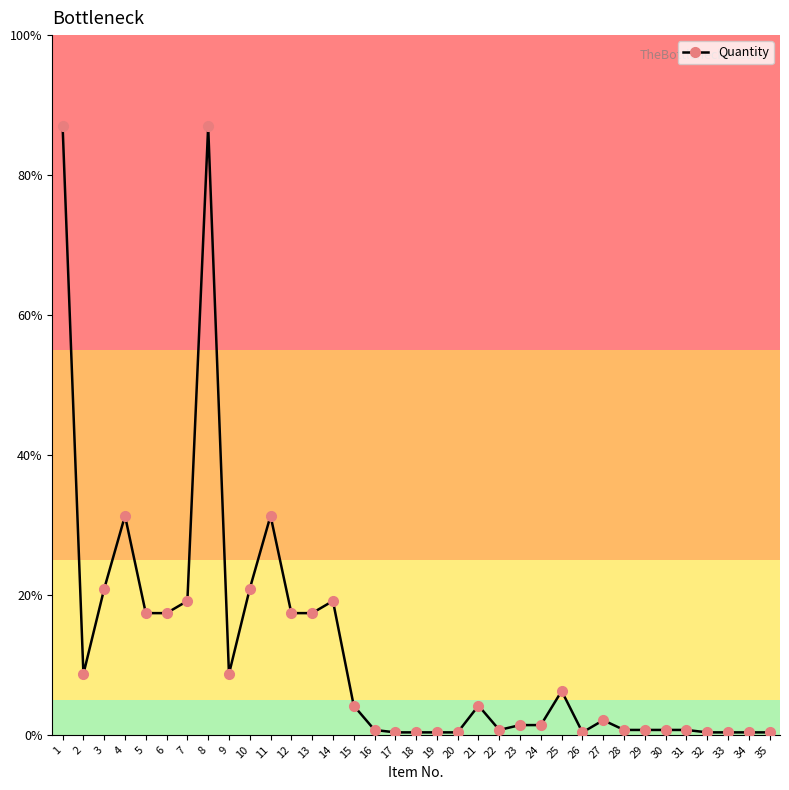

Reading left to right, what are all the values shown in this chart?

1=250	2=25	3=60	4=90	5=50	6=50	7=55	8=250	9=25	10=60	11=90	12=50	13=50	14=55	15=12	16=2	17=1	18=1	19=1	20=1	21=12	22=2	23=4	24=4	25=18	26=1	27=6	28=2	29=2	30=2	31=2	32=1	33=1	34=1	35=1